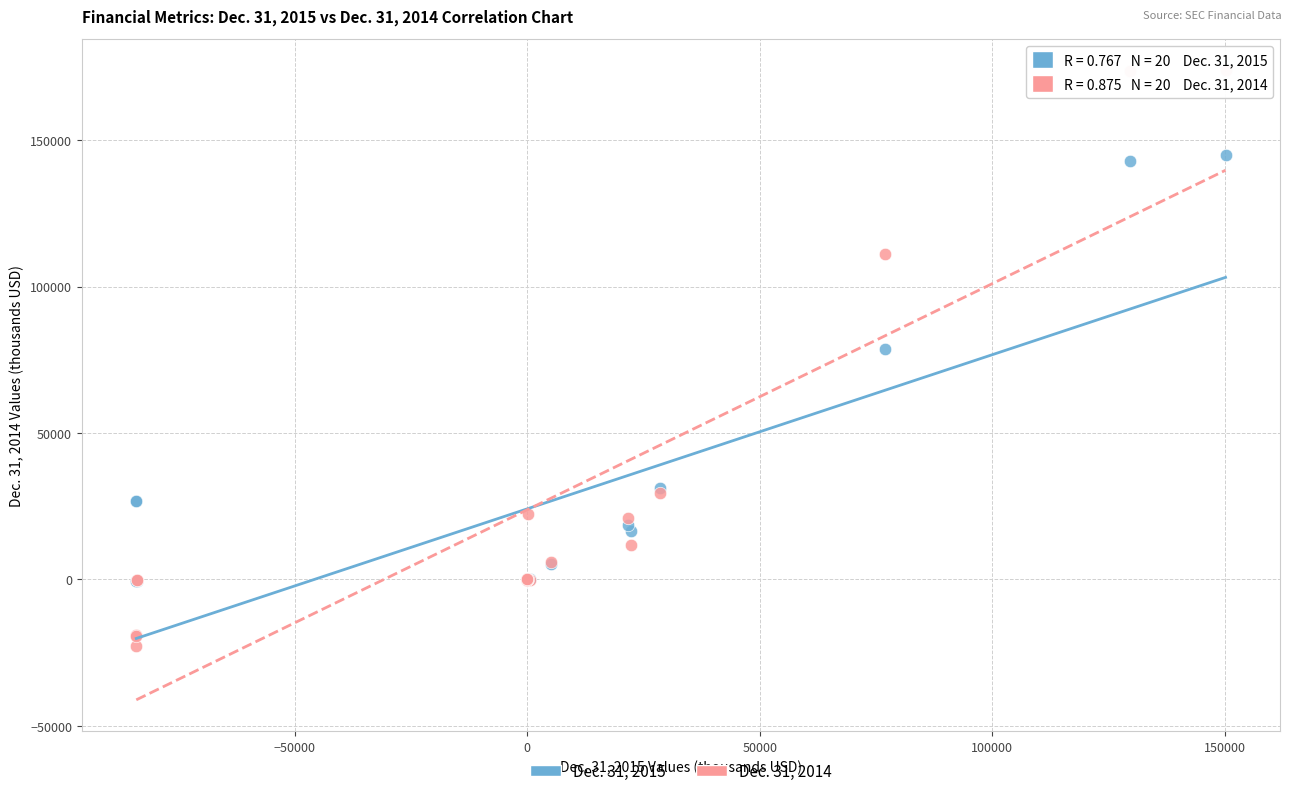

Across all series, what Y value is closest to 75515?

78767.0